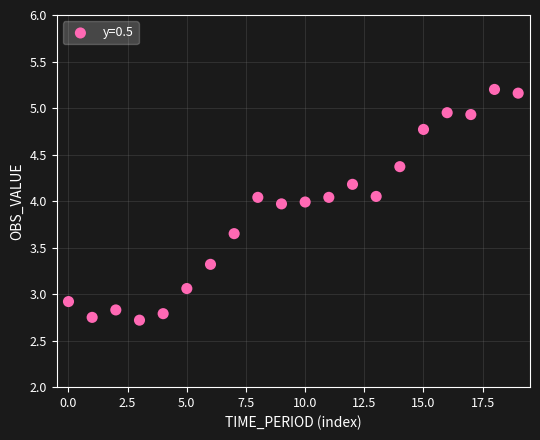

What is the range of Y values (max minus min)?

2.5